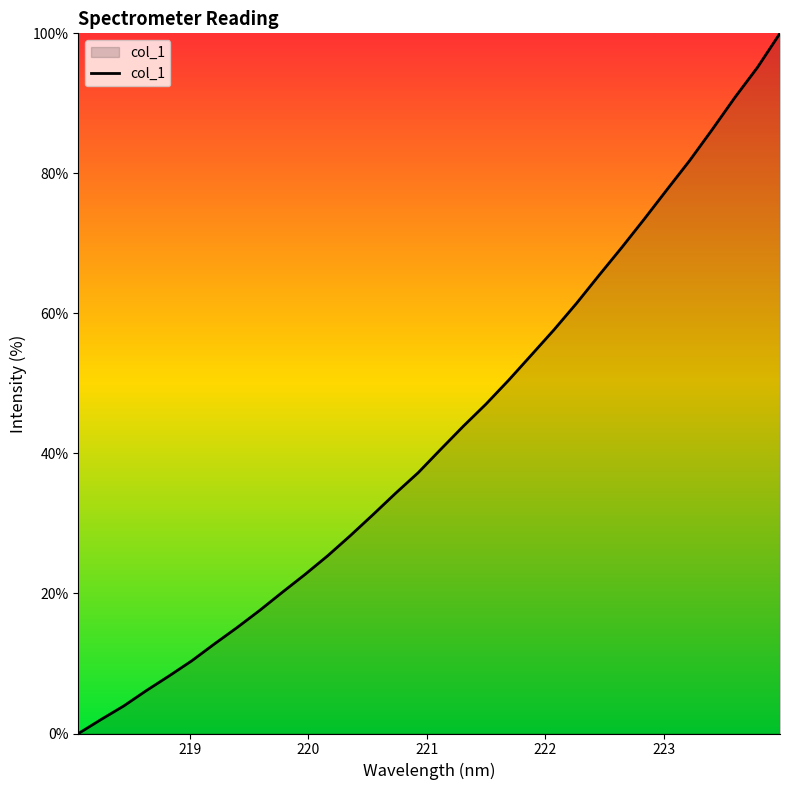

What is the greatest value displayed?

100.0